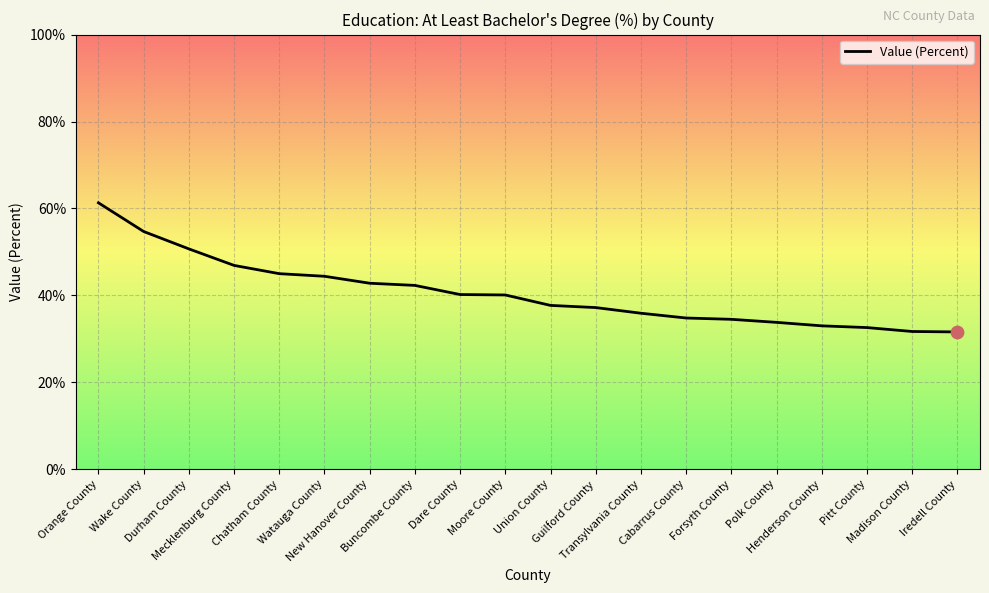

Which has a higher value, Mecklenburg County or Iredell County?

Mecklenburg County